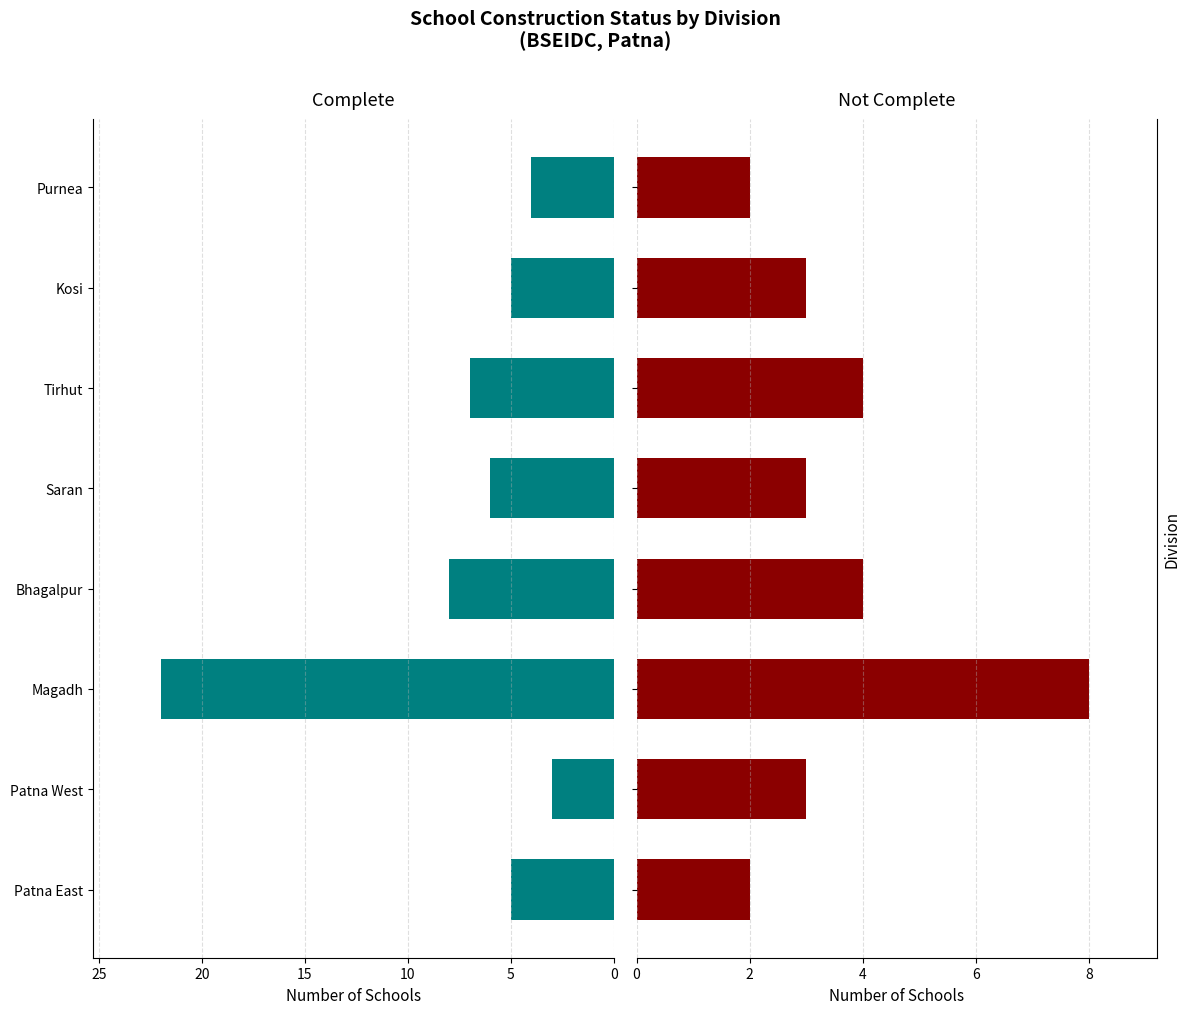

Which series changed the most between Patna West and Kosi?

Complete